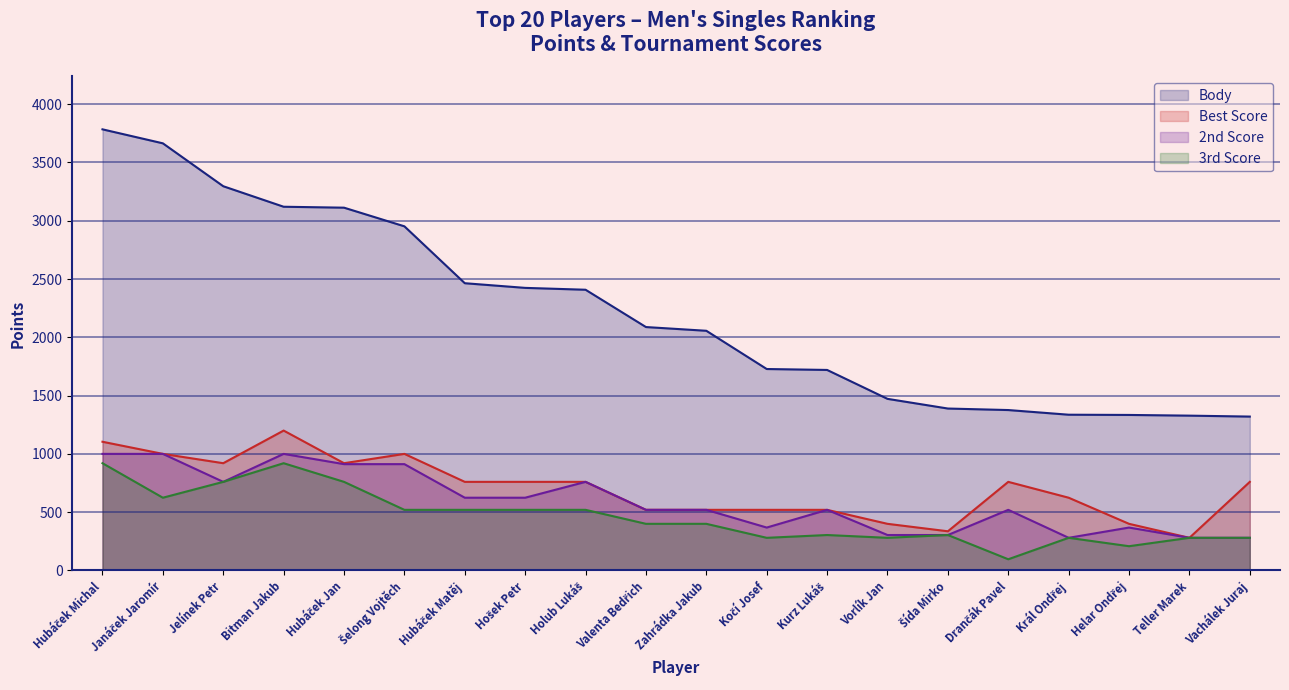

What is the label of the 1st point from the right?

Vachálek Juraj